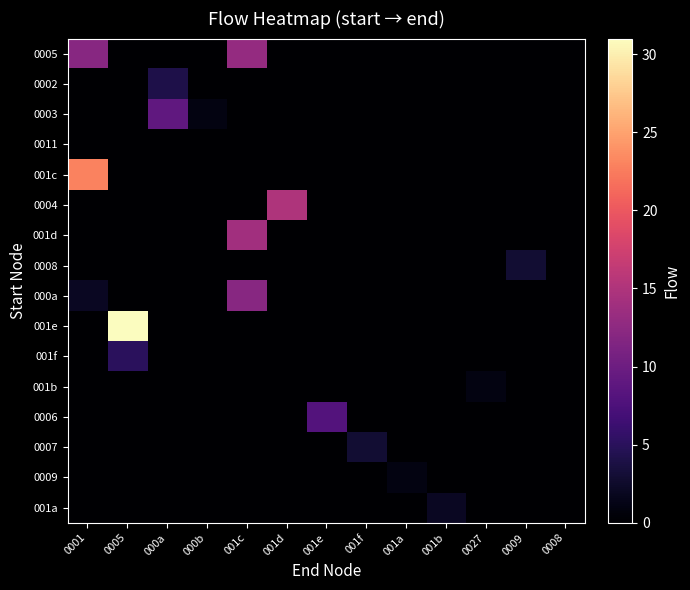

How many series are shown in this chart?

16